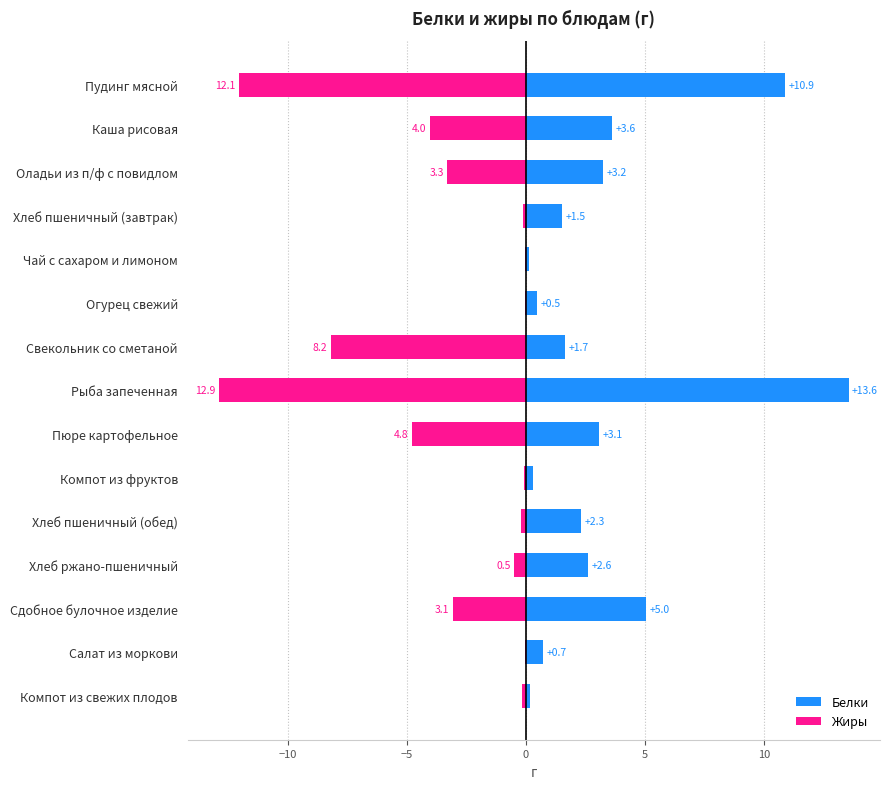

How many categories are shown in the chart?

15